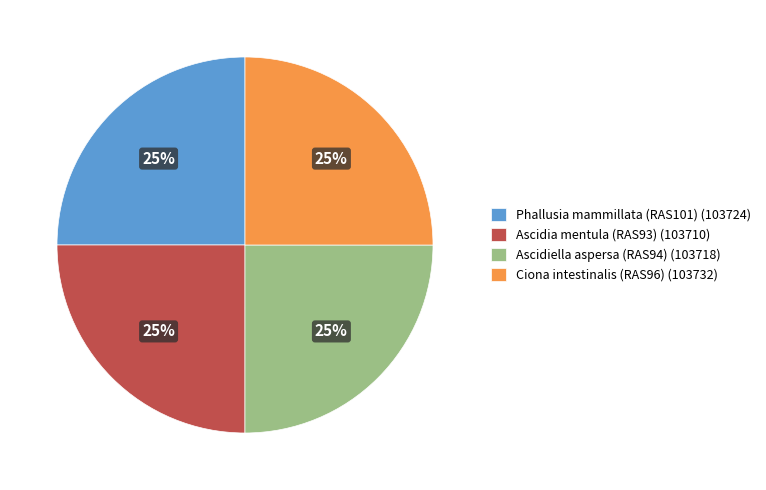

To the nearest percent, what percentage of the pie is Ascidiella aspersa (RAS94) (103718)?

25%